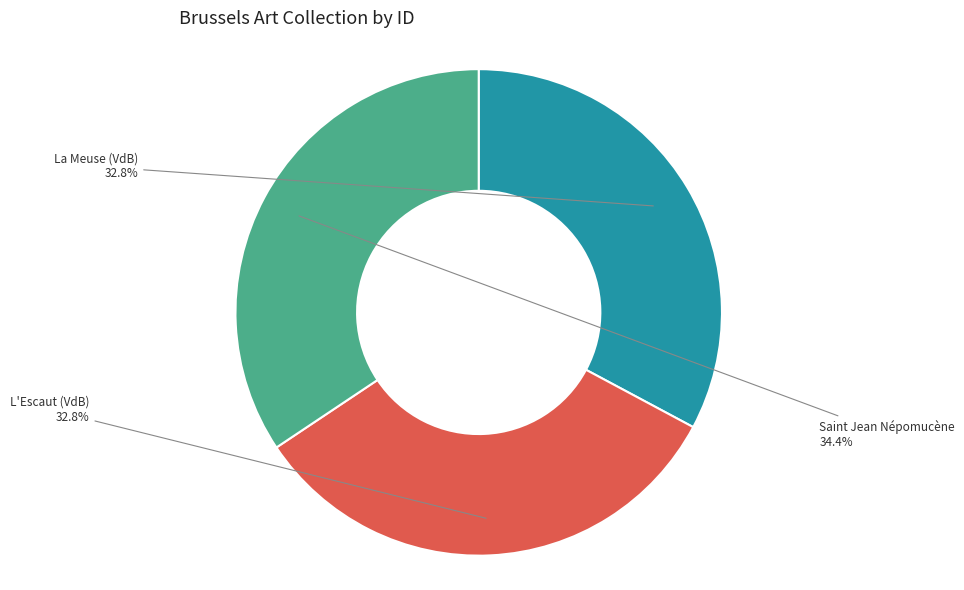

True or false: L'Escaut (VdB) accounts for 18% of the total.

False